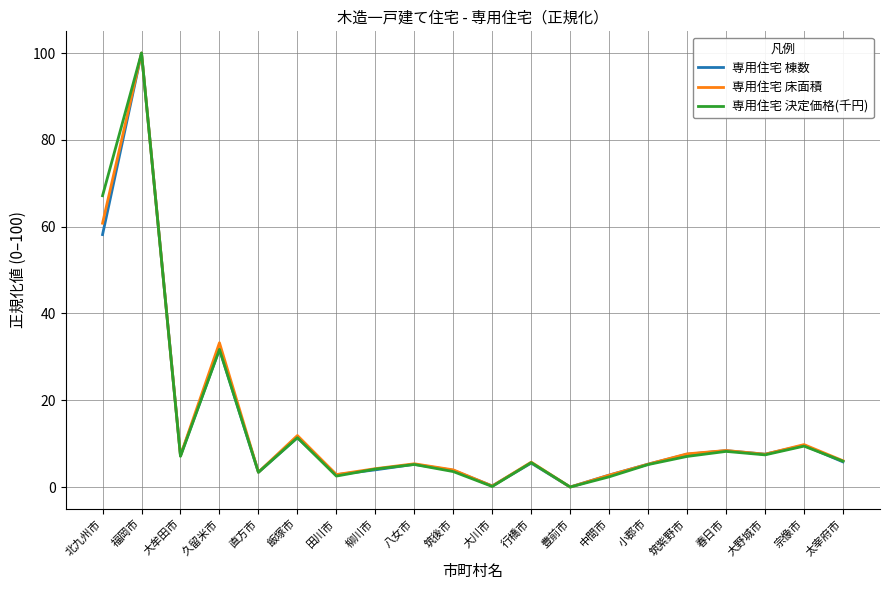

Where is the first local maximum for 専用住宅 決定価格(千円)?

福岡市